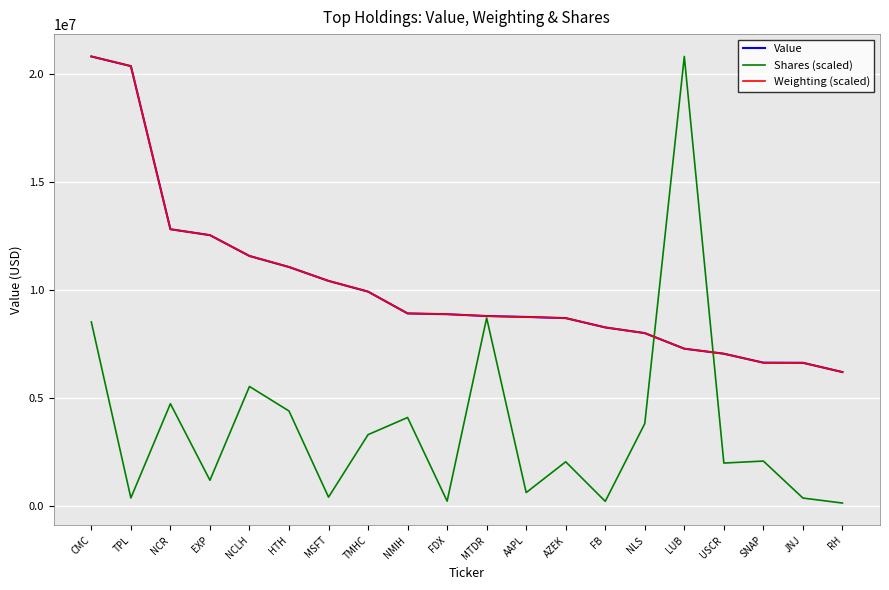

Which series has the largest range (max minus min)?

Shares (scaled)